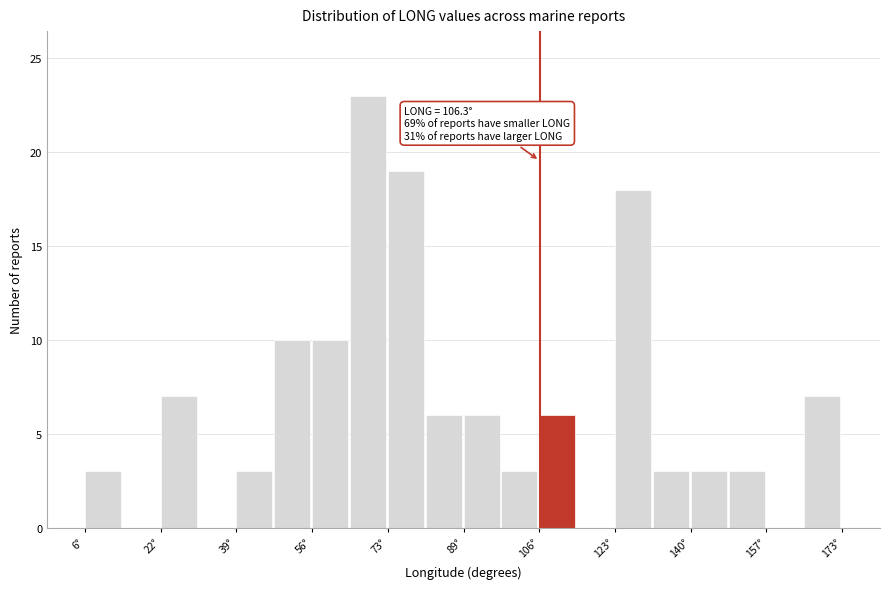

Over which range of the x-axis is the bar tallest?

64 to 72